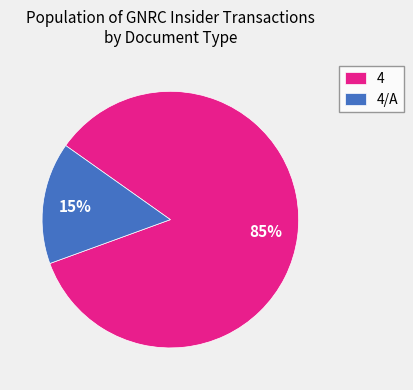

True or false: 4/A accounts for 8% of the total.

False